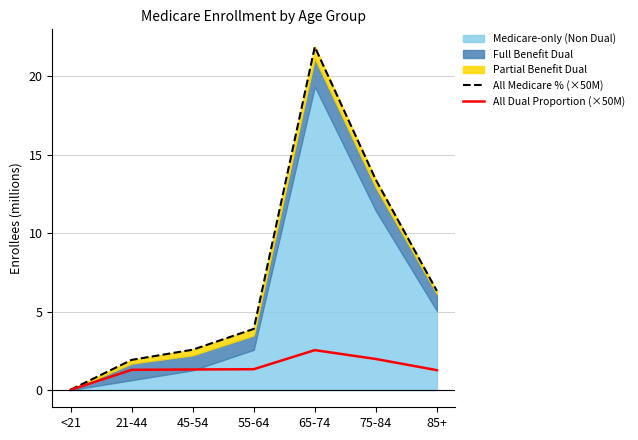

Reading right to left, extract all data points from this chart.

All Medicare % (×50M): 6.3	13.4	21.9	3.9	2.6	1.9	0.0
All Dual Proportion (×50M): 1.3	2.0	2.5	1.3	1.3	1.3	0.0